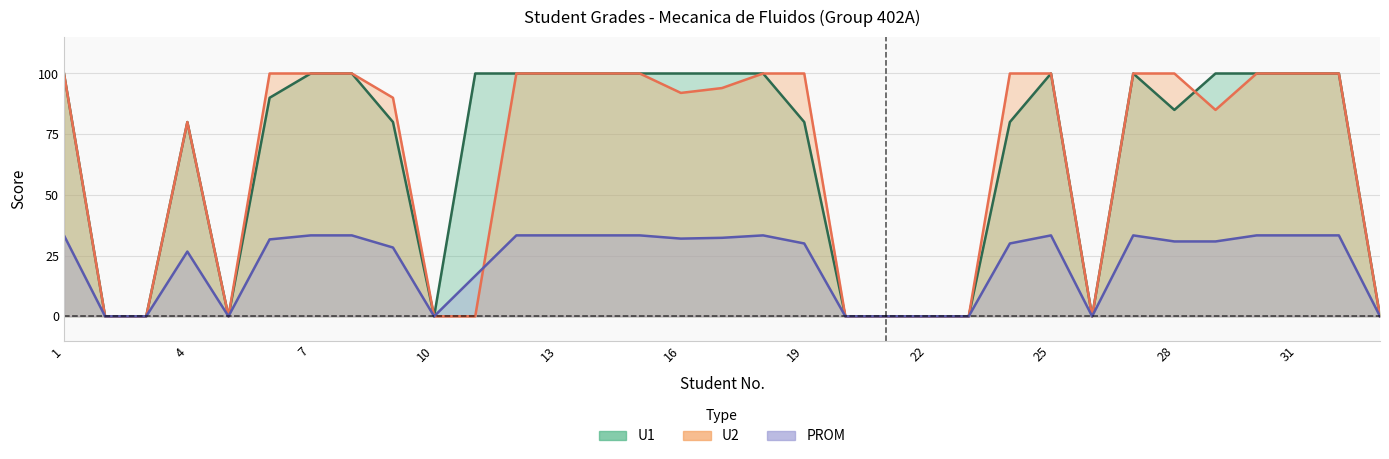

Where is the first local minimum for PROM?

5